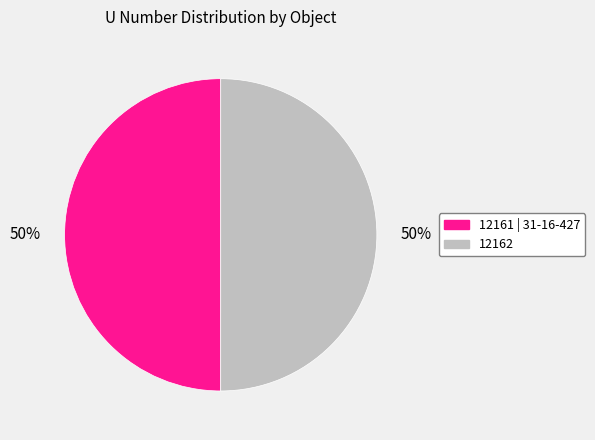

Is it true that 12161 | 31-16-427 is 45% of the pie?

False